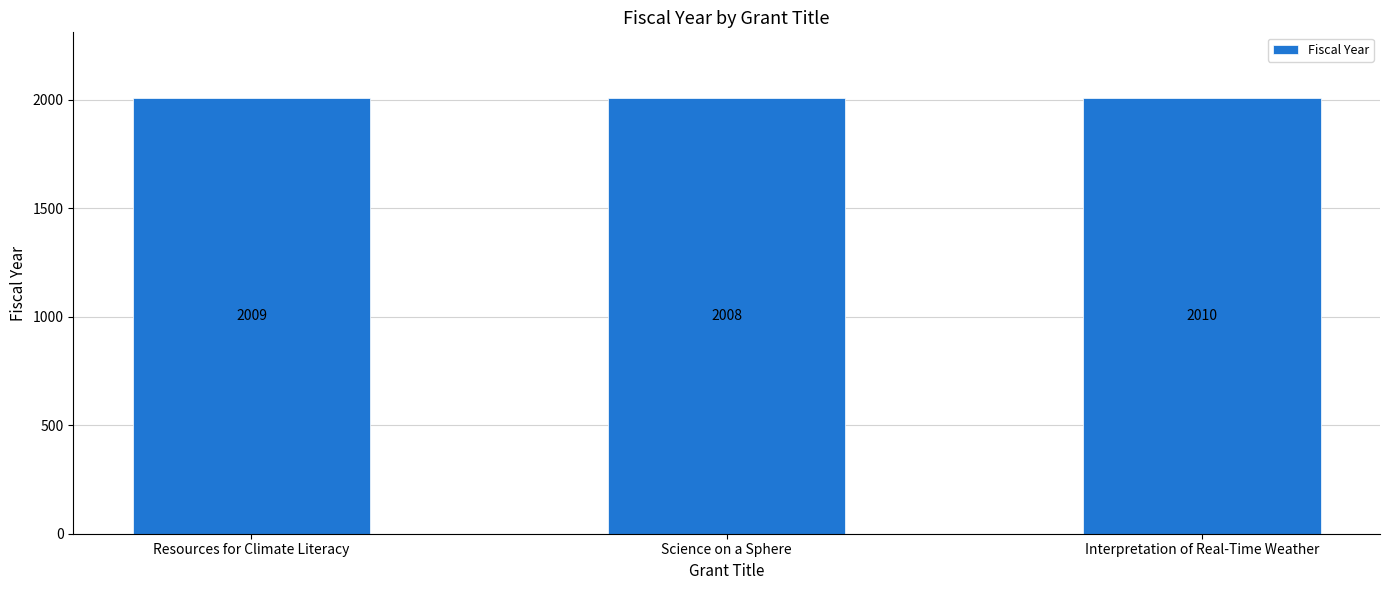

How many data points does each series have?

3